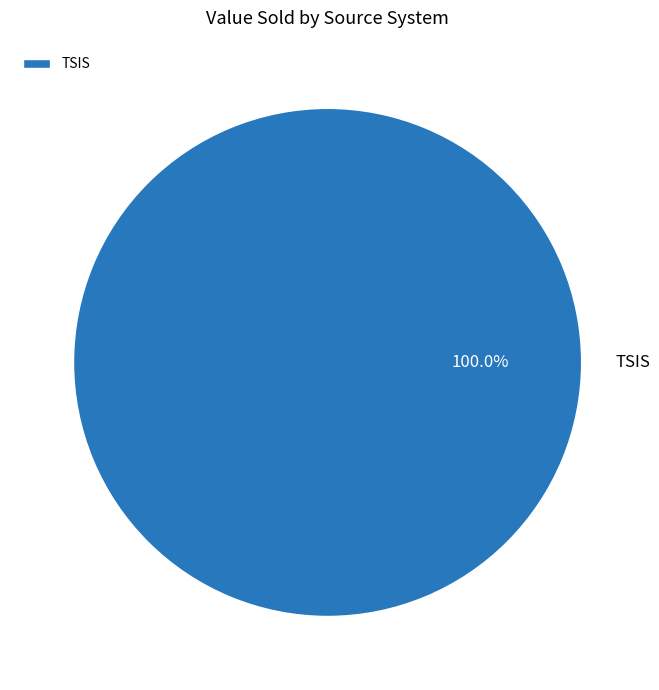

How many segments does this pie chart have?

1